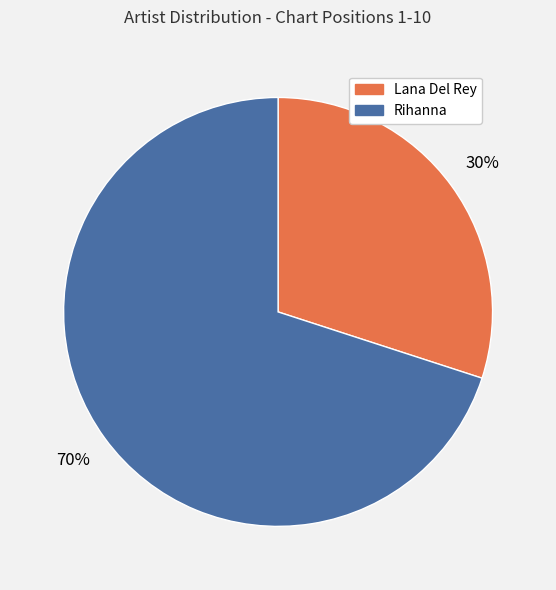

True or false: Rihanna accounts for 56% of the total.

False